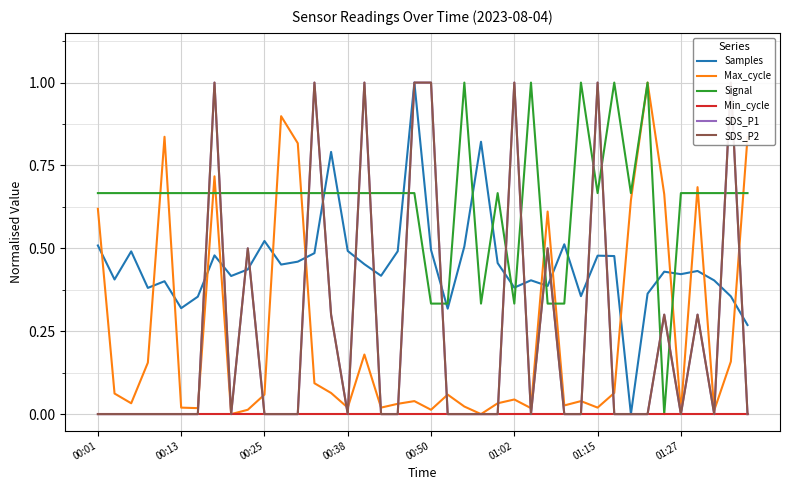

Does the chart display data point markers on the line(s)?

No